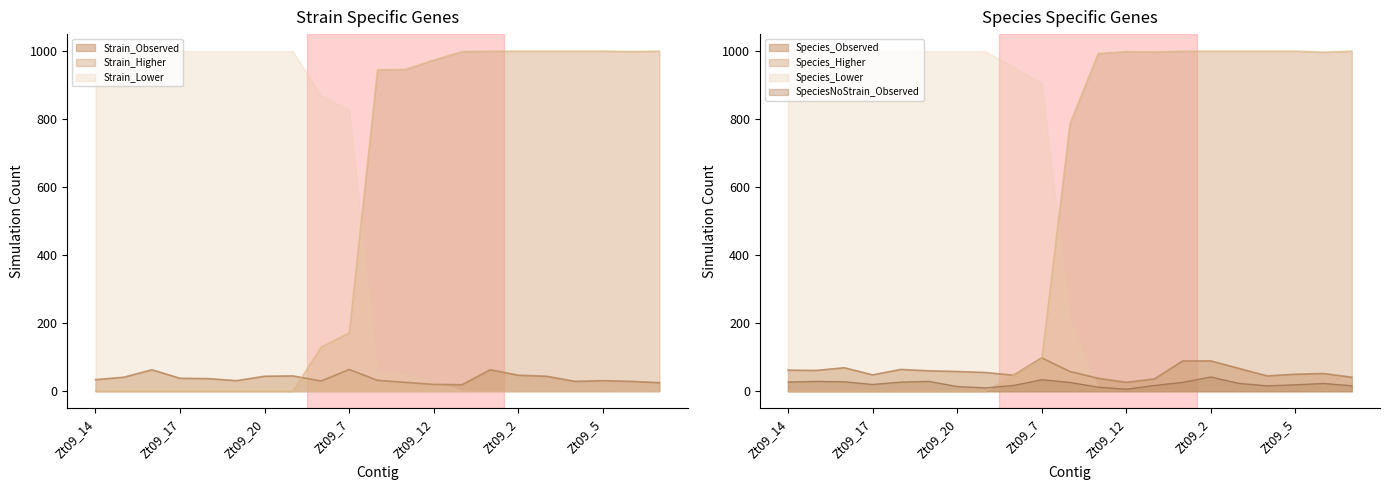

At which category does the chart reach its minimum across all series?

Zt09_14